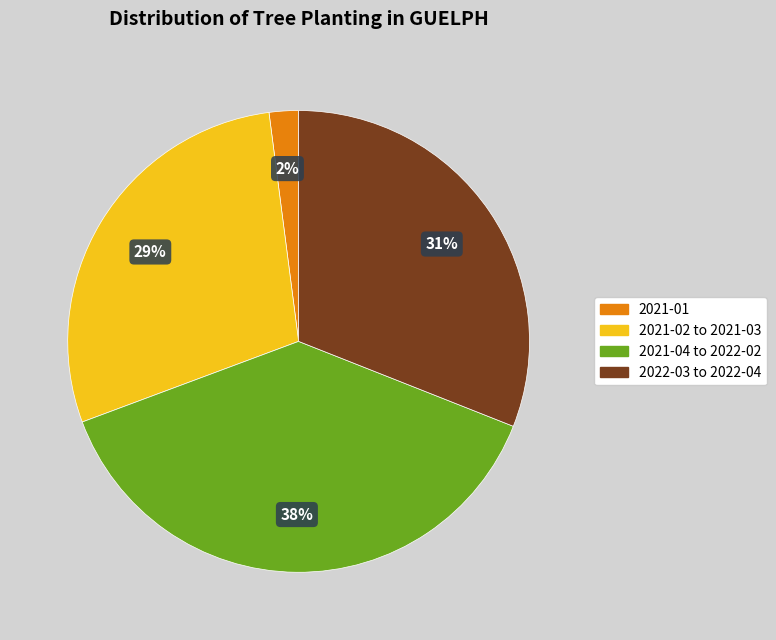

Is the sum of 2022-03 to 2022-04 and 2021-02 to 2021-03 greater than half?

Yes